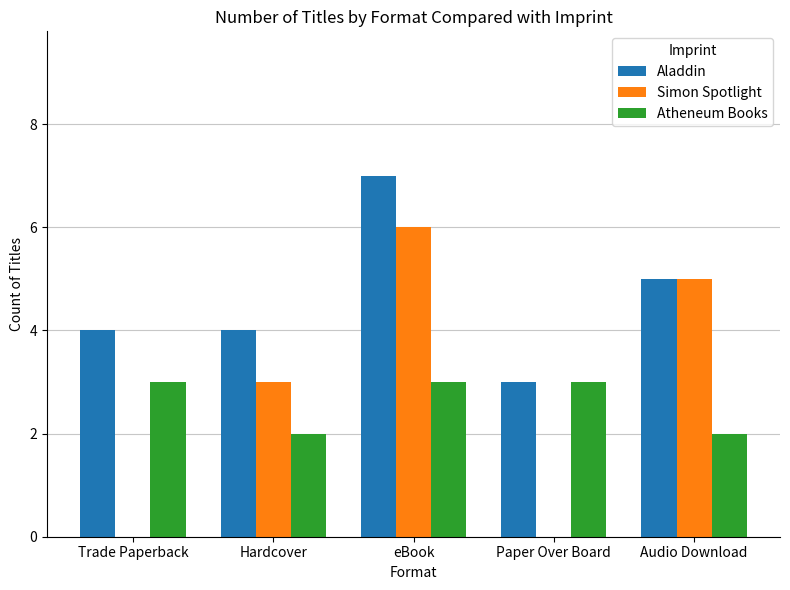

Are the bars grouped side by side (vs. stacked)?

Yes